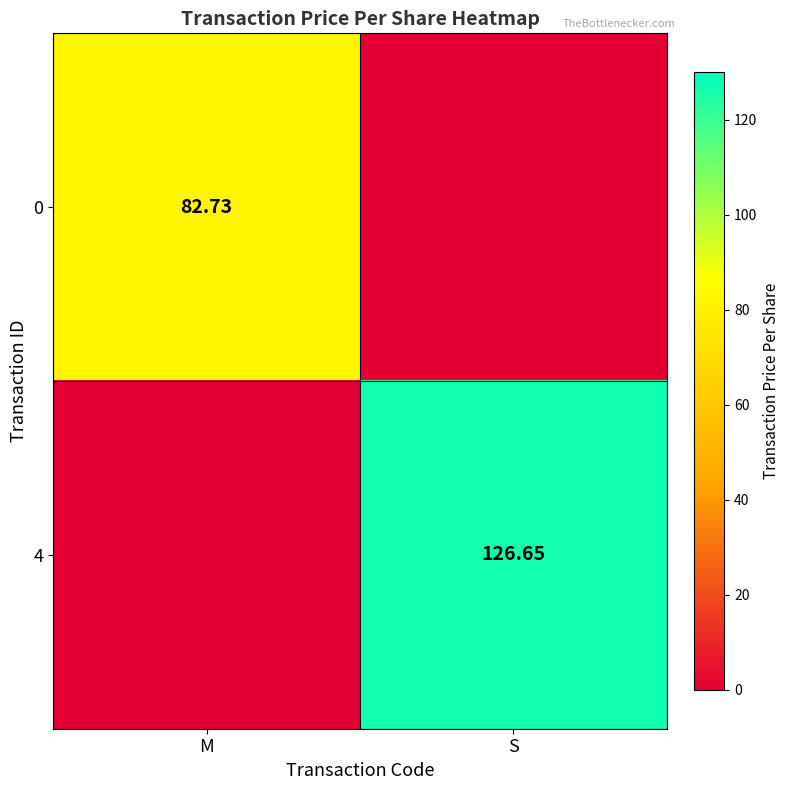

Between M and S, which is larger?

M